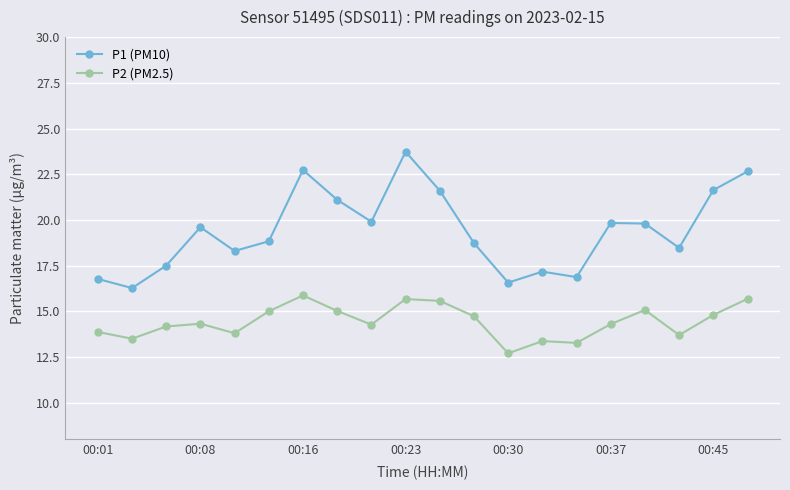

Which series has the widest spread of values?

P1 (PM10)